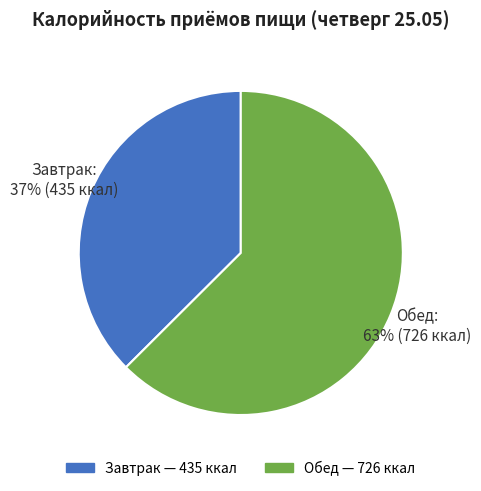

Is Завтрак the majority of the pie?

No